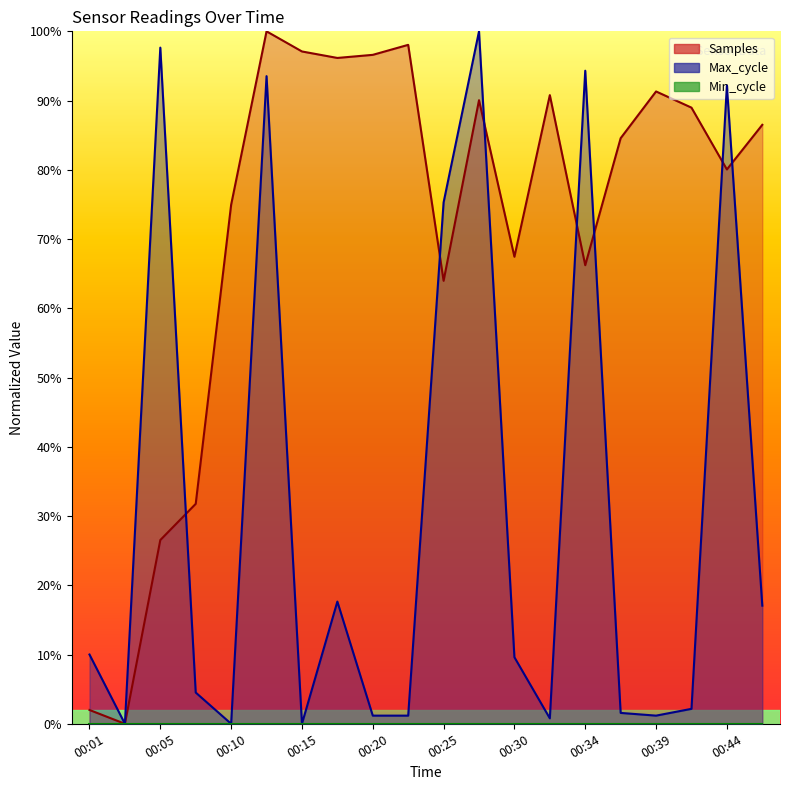

What is the difference between the second highest and minimum values in the Samples series?

1.0